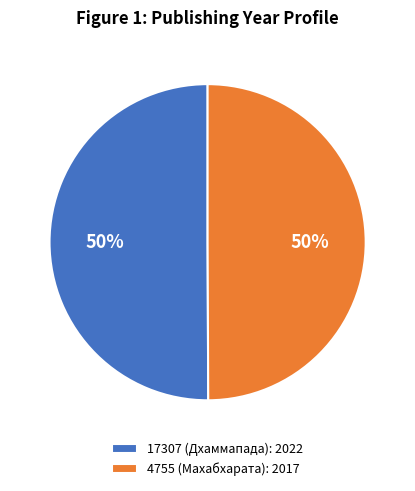

True or false: 17307 (Дхаммапада) accounts for 64% of the total.

False